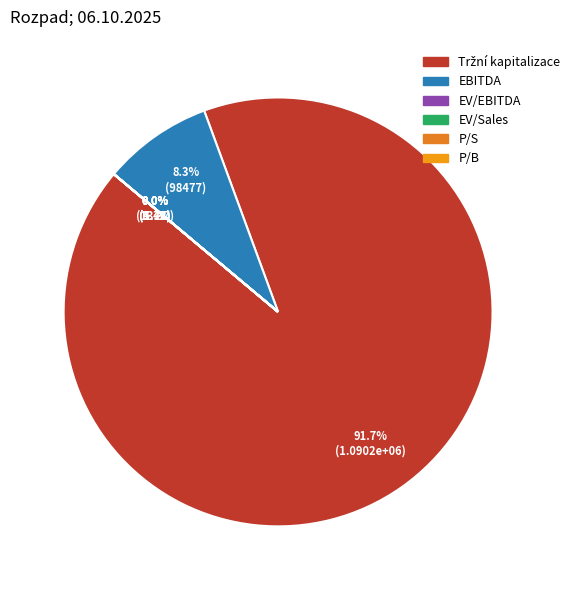

To the nearest percent, what percentage of the pie is EBITDA?

8%